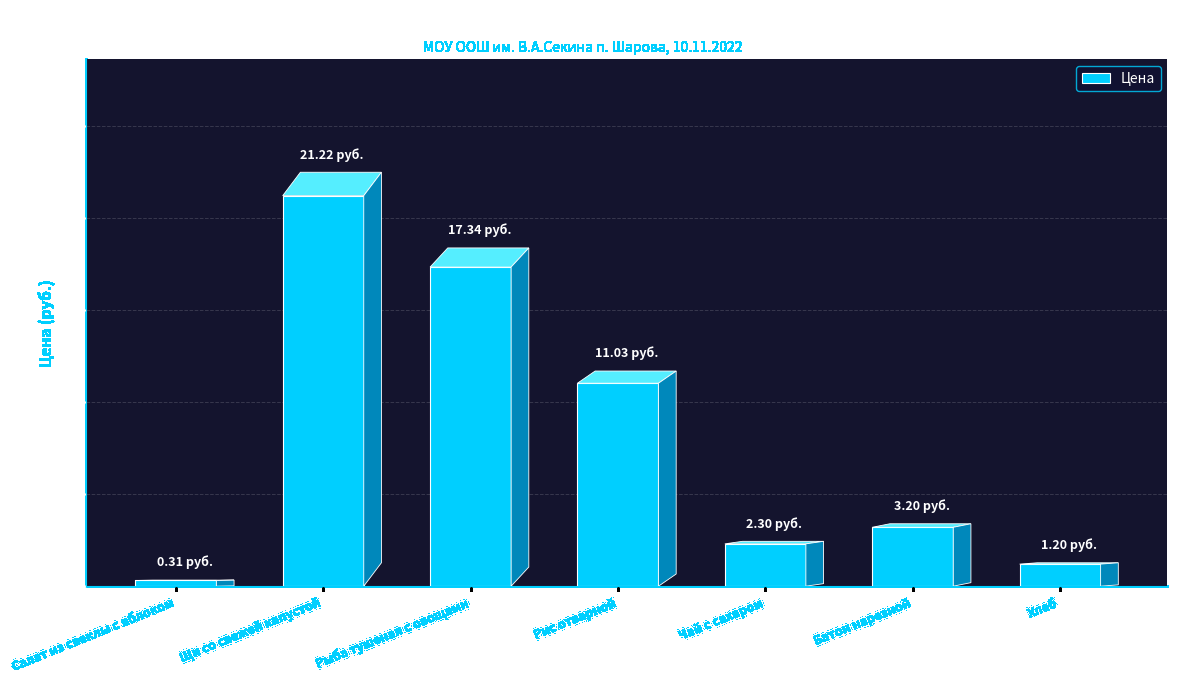

What is the change in value from Салат из свеклы с яблоком to Чай с сахаром?

+2.0